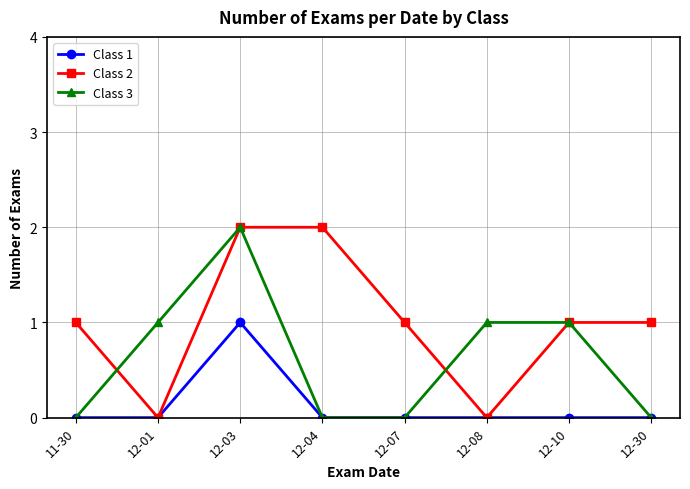

What is the difference between the maximum and second lowest values in the Class 2 series?

2